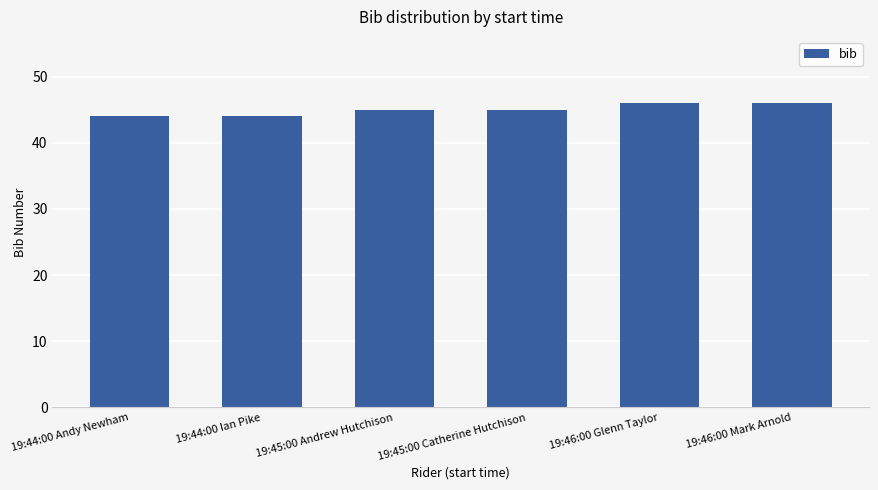

Which has a higher value, 19:46:00 Mark Arnold or 19:44:00 Andy Newham?

19:46:00 Mark Arnold